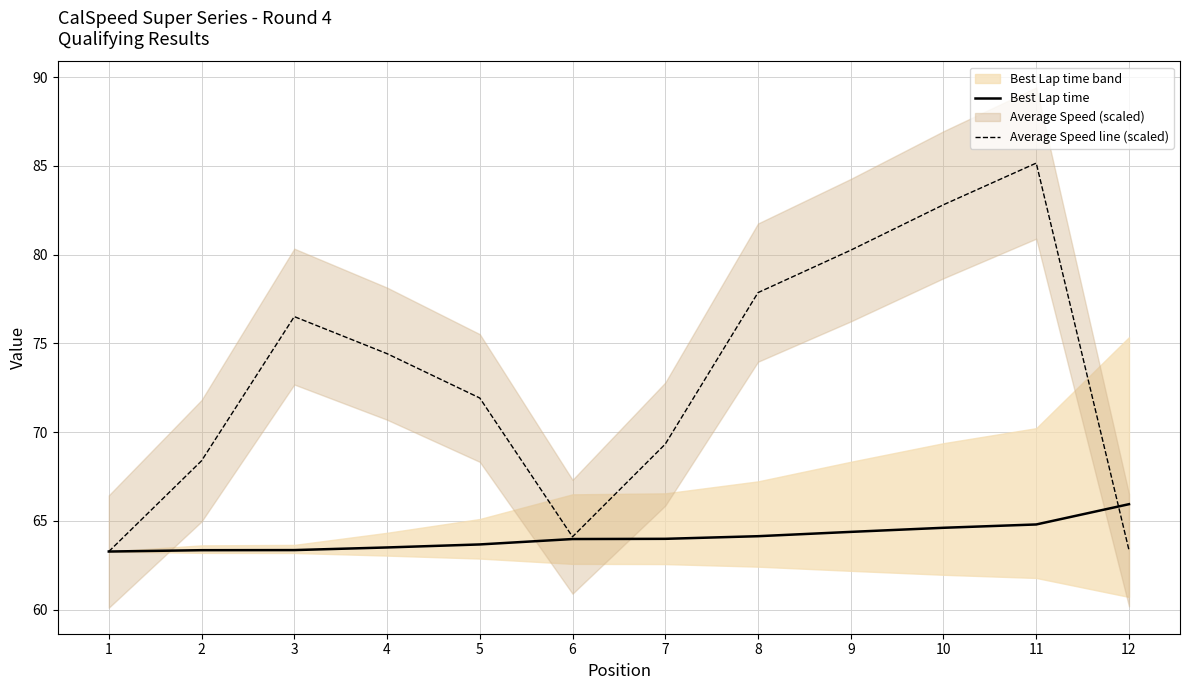

List the series in order of their peak value, highest first.

Average Speed line (scaled), Best Lap time